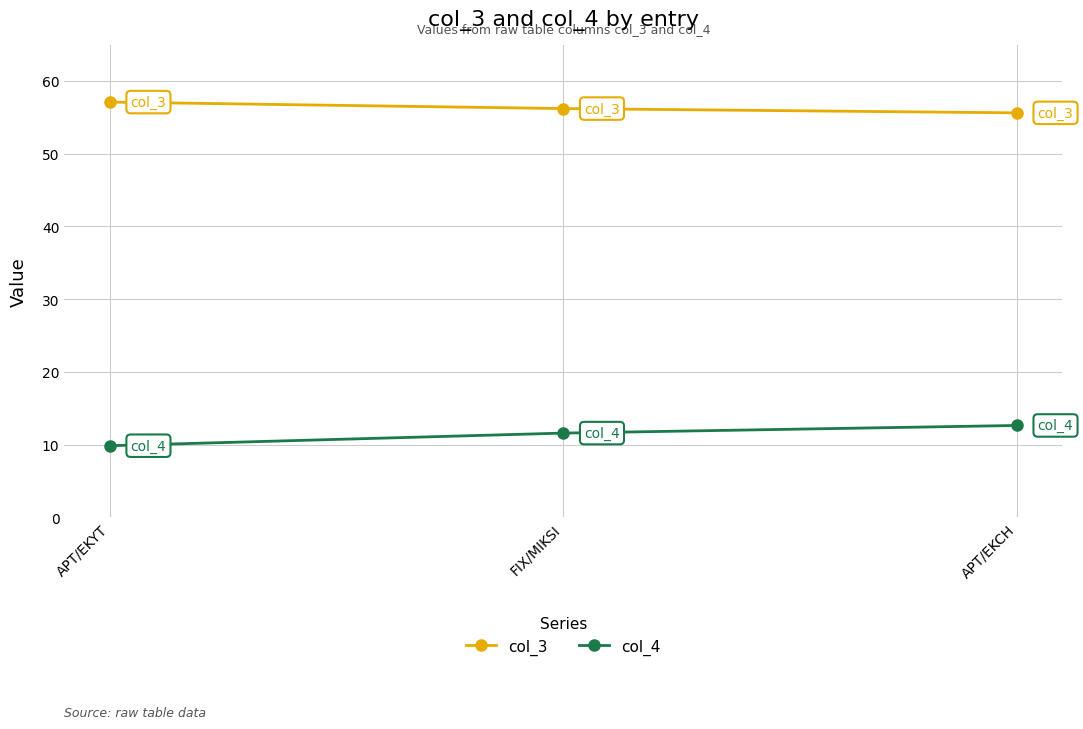

What is the sum of all col_3 values?

168.9